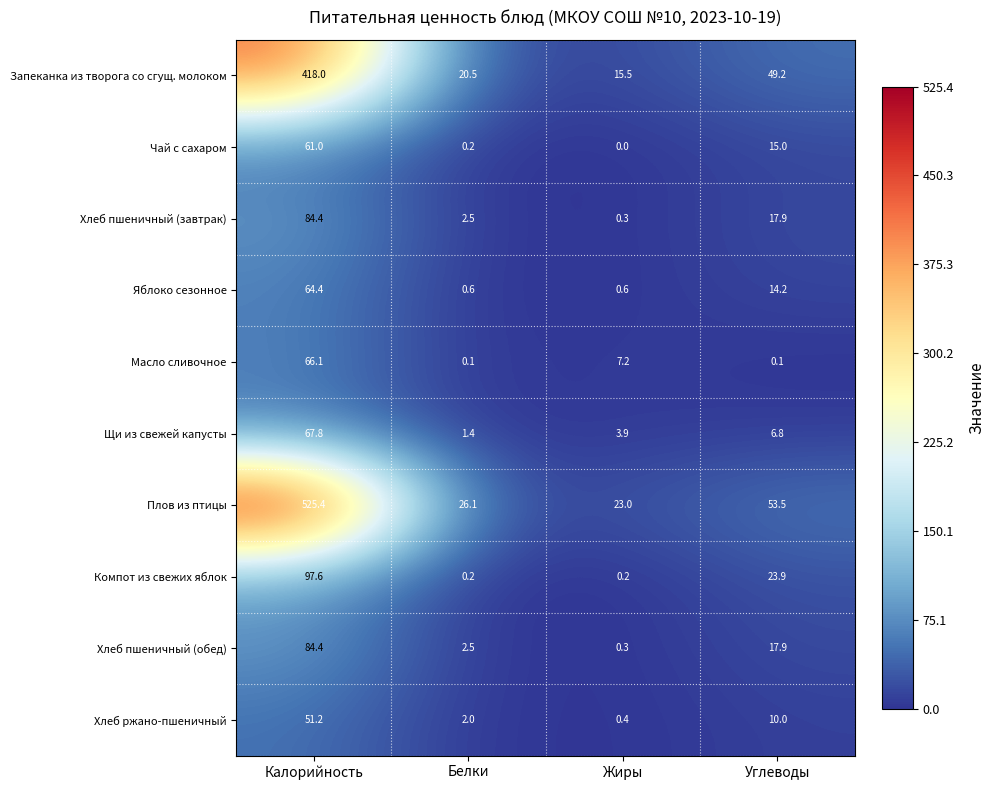

At which category is the sum across all series the highest?

Калорийность